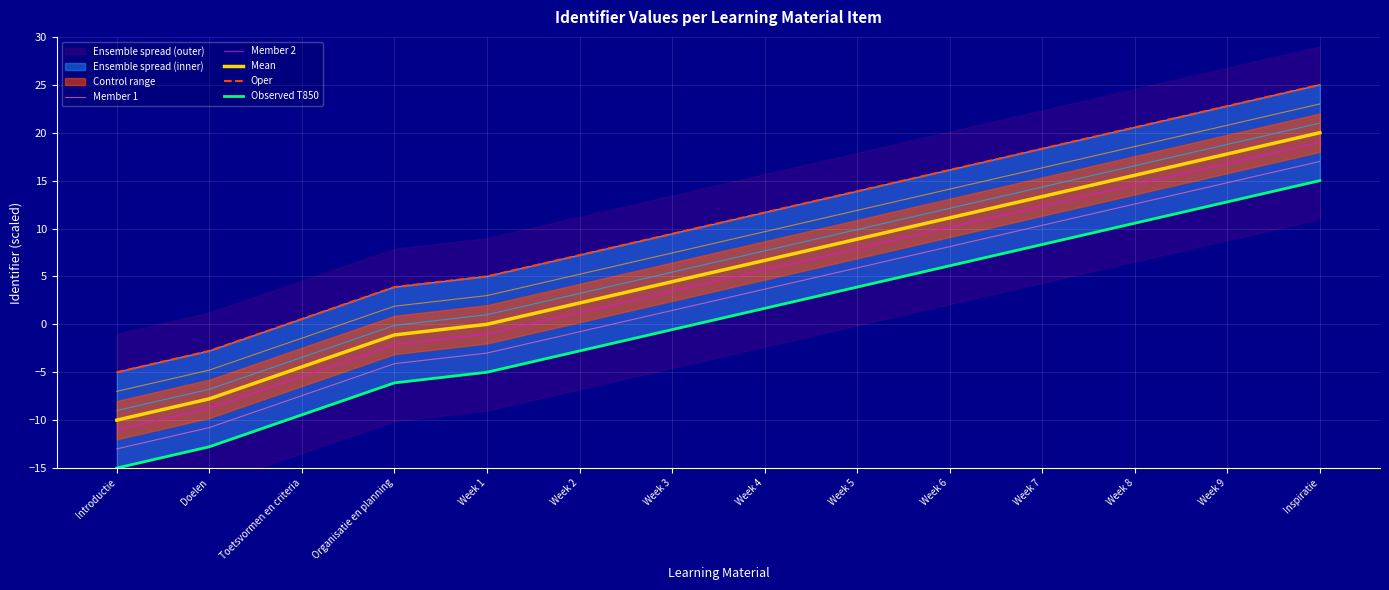

What position from the left is Organisatie en planning?

4